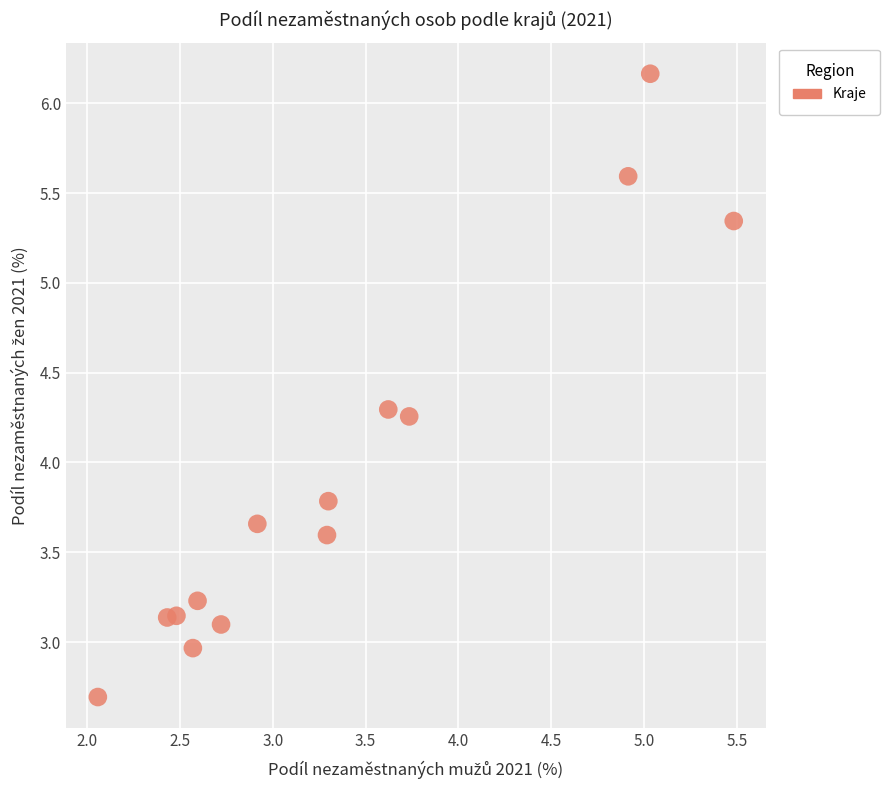

What Y value in the scatter plot is closest to 4?

3.8